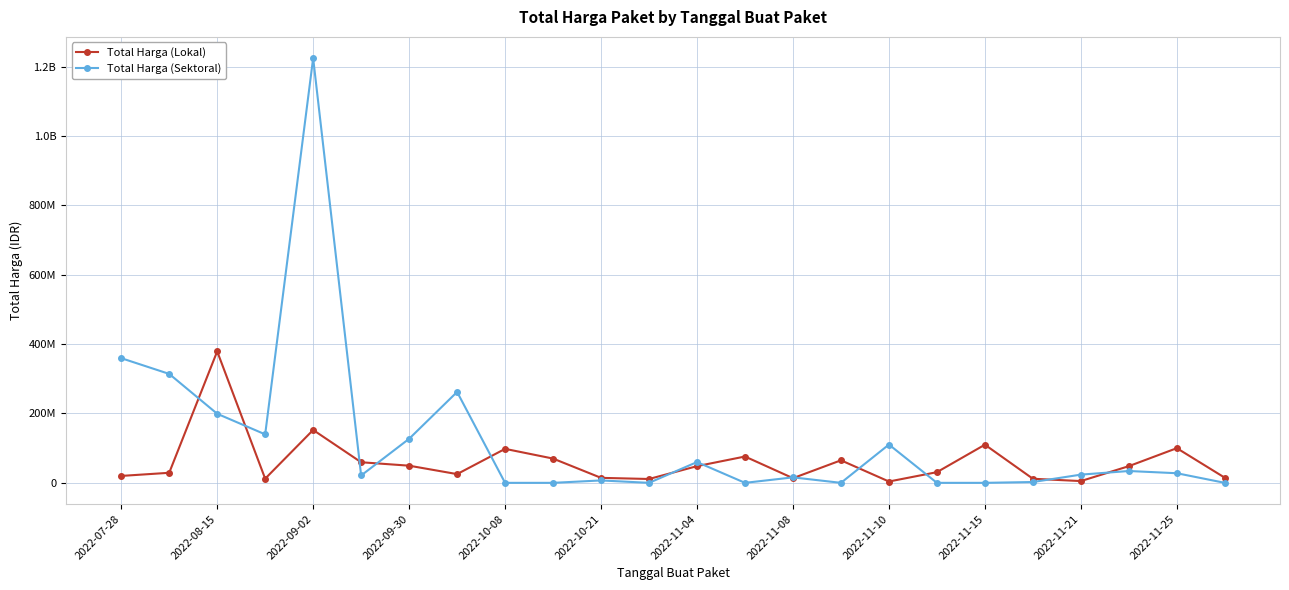

Which series has the largest total across all categories?

Total Harga (Sektoral)